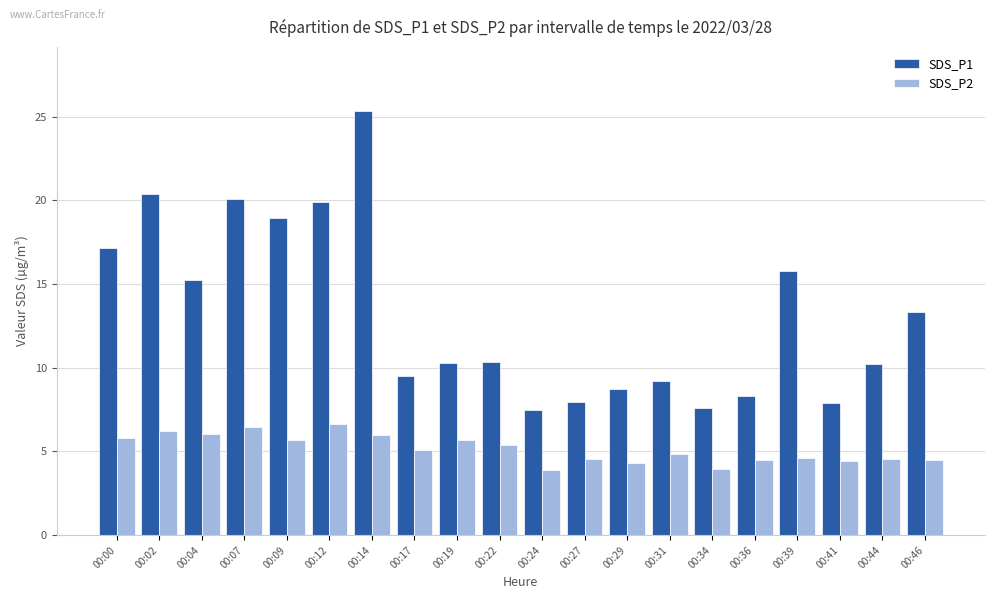

How many bars are there in each group?

2